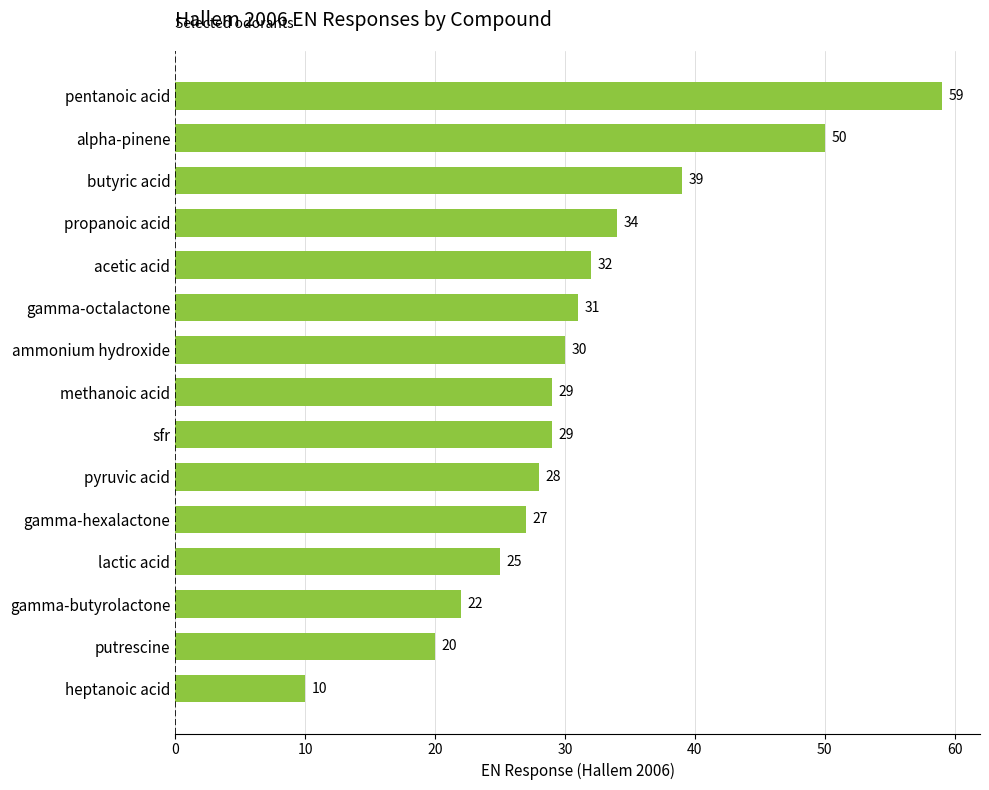

How many series are shown in this chart?

1